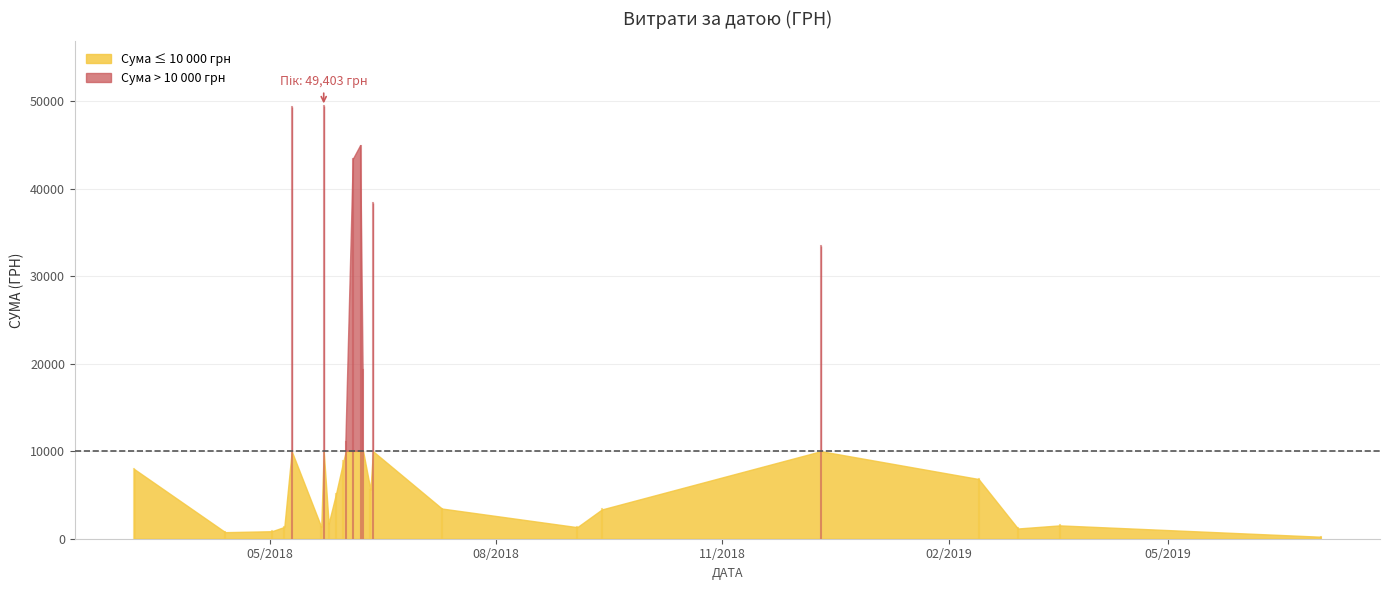

What is the difference between the second highest and second lowest values?

38625.0